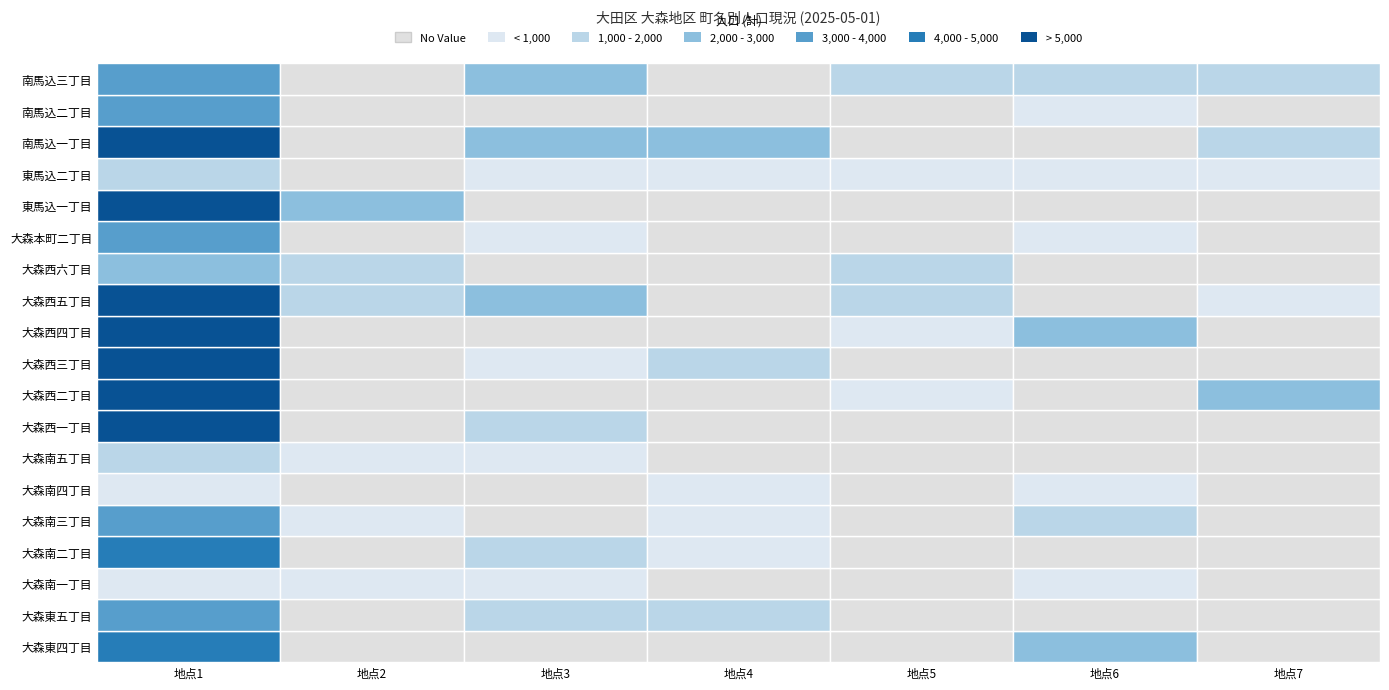

List the series in order of their peak value, lowest first.

大森南一丁目, 大森南四丁目, 大森南五丁目, 東馬込二丁目, 大森西六丁目, 大森南三丁目, 大森東五丁目, 南馬込二丁目, 大森本町二丁目, 南馬込三丁目, 大森東四丁目, 大森南二丁目, 東馬込一丁目, 南馬込一丁目, 大森西五丁目, 大森西四丁目, 大森西一丁目, 大森西三丁目, 大森西二丁目